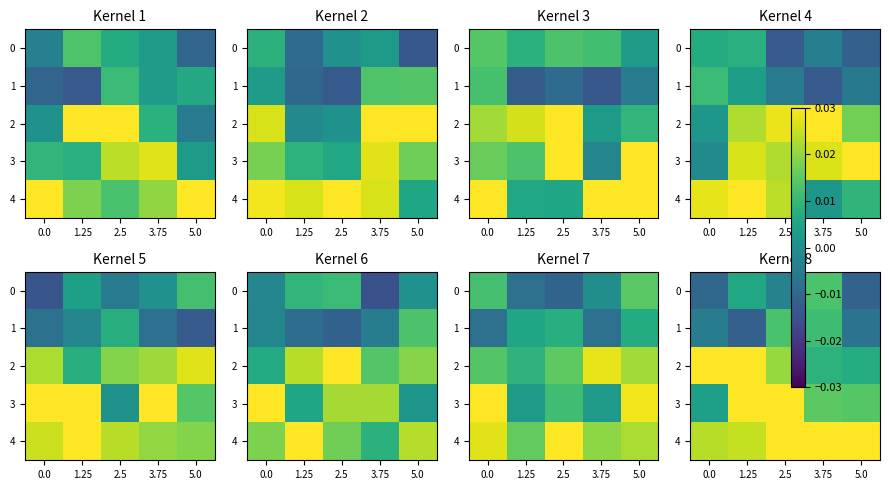

At which category is the sum across all series the highest?

2.5